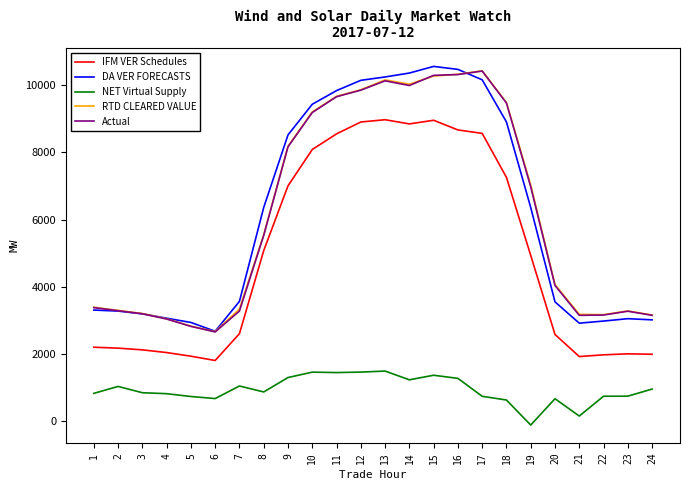

What is the highest value of the IFM VER Schedules series?

8974.6